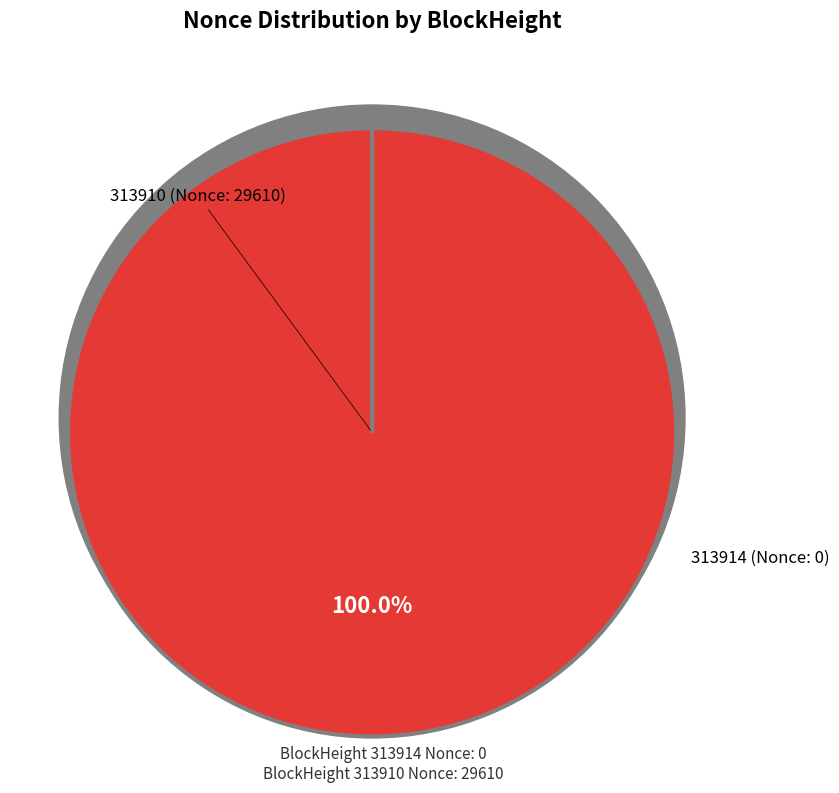

Rank the categories by value from lowest to highest.

313914, 313910